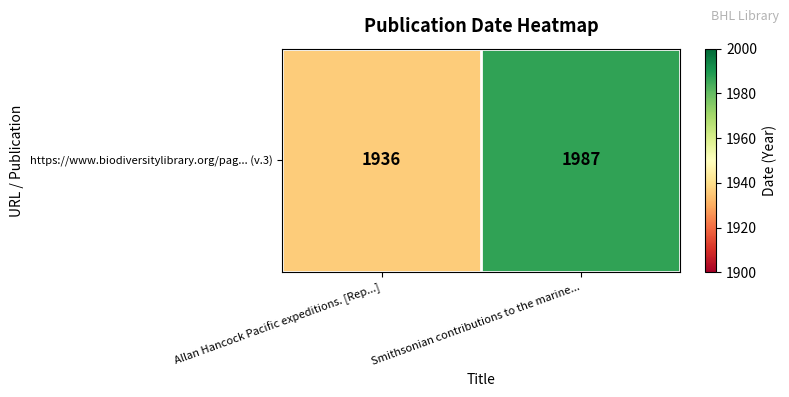

What is the greatest value displayed?

1987